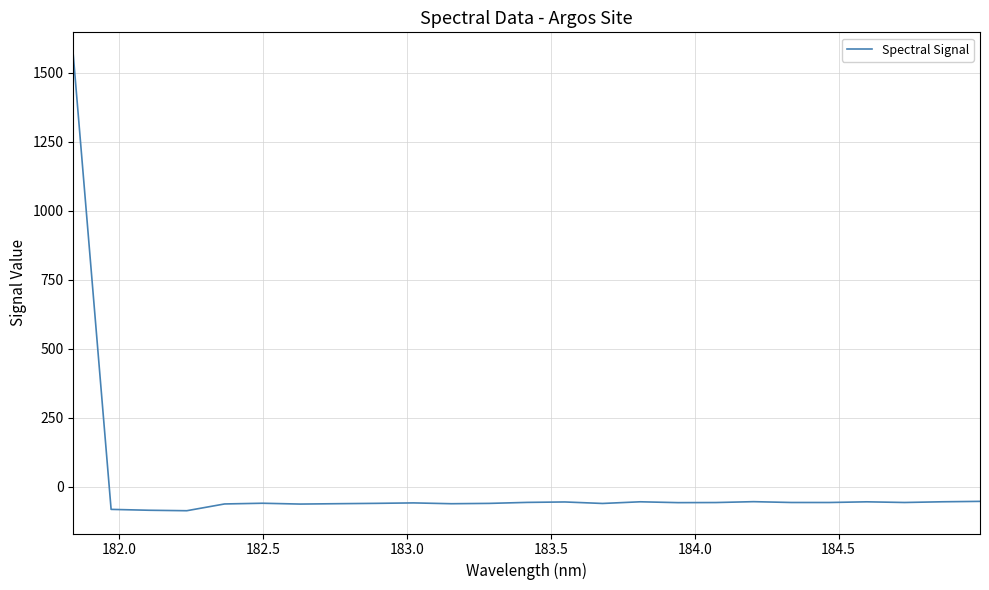

What is the maximum value shown in the chart?

1563.1